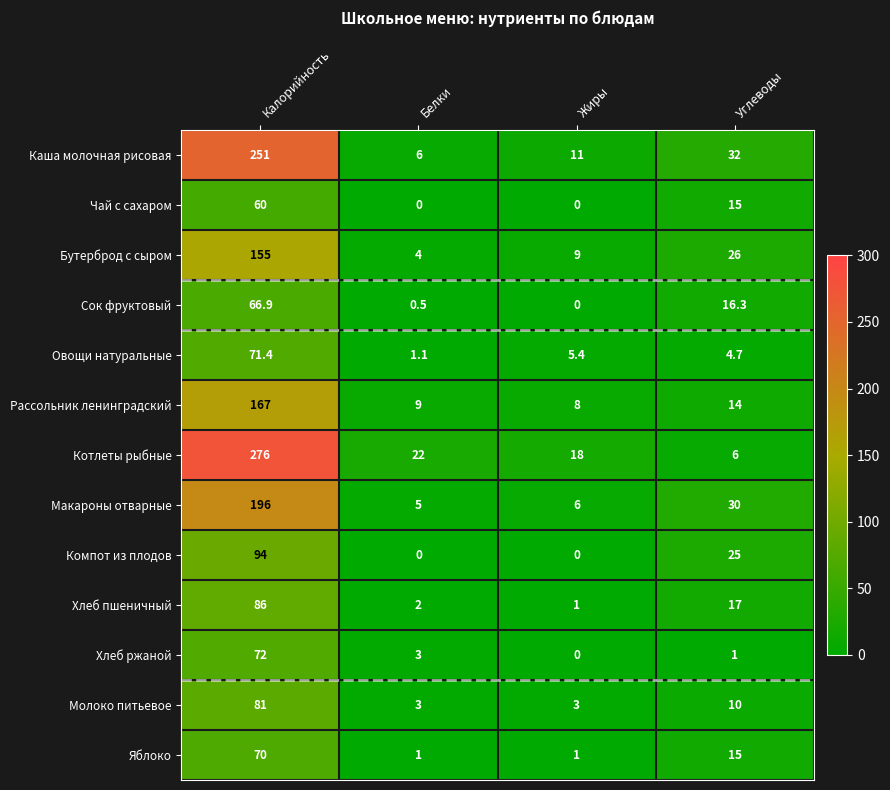

True or false: Каша молочная рисовая has a value of 2.4 at Белки.

False